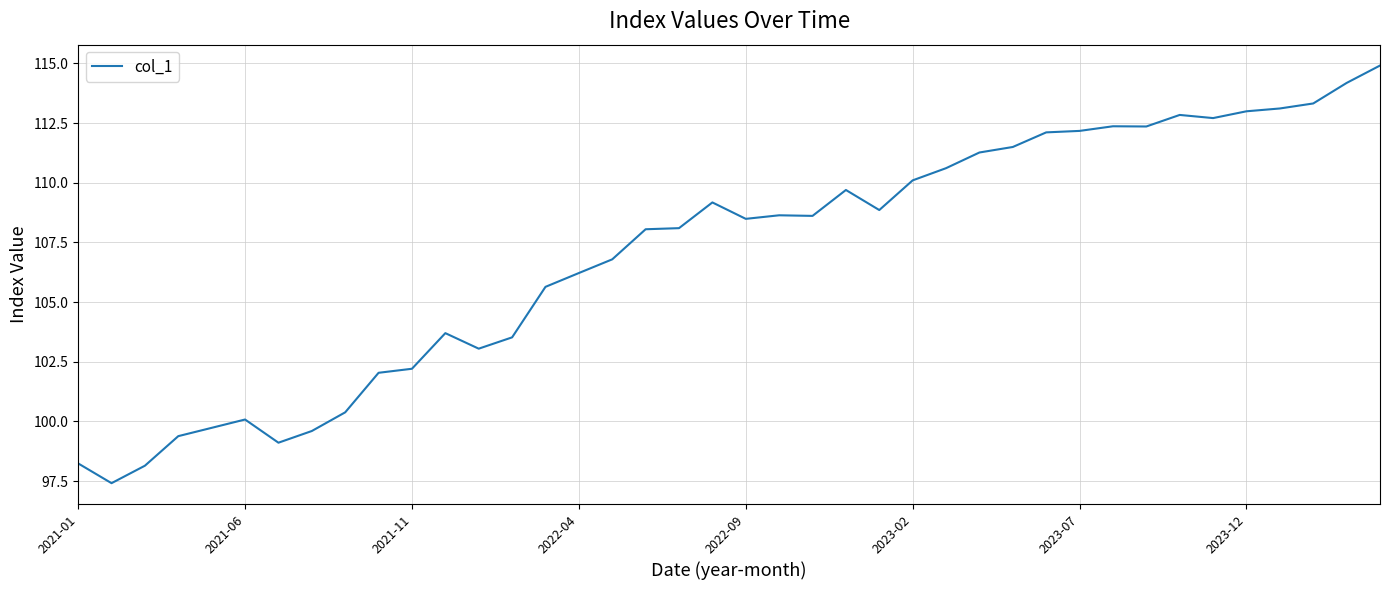

What is the sum of all values?

4281.4